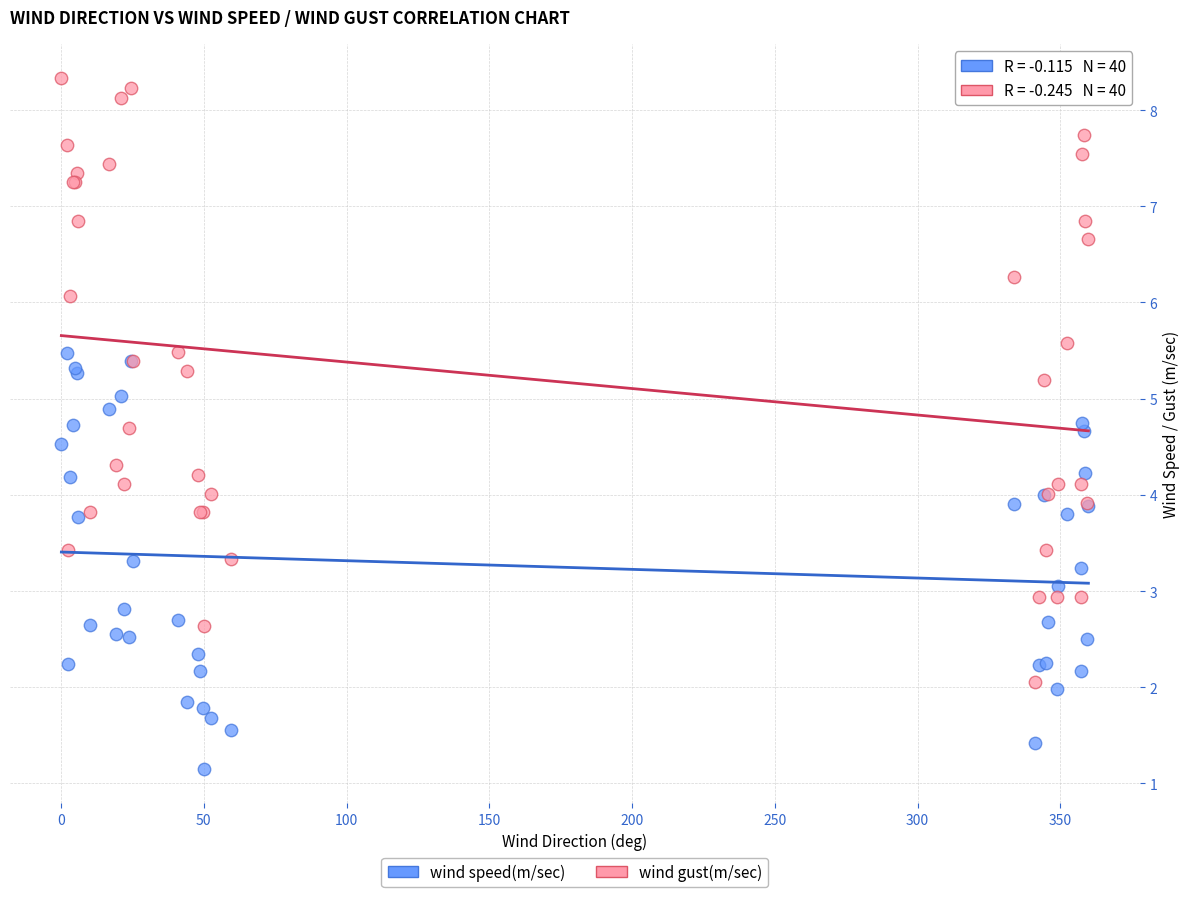

Which series contains the highest Y value?

wind gust(m/sec)